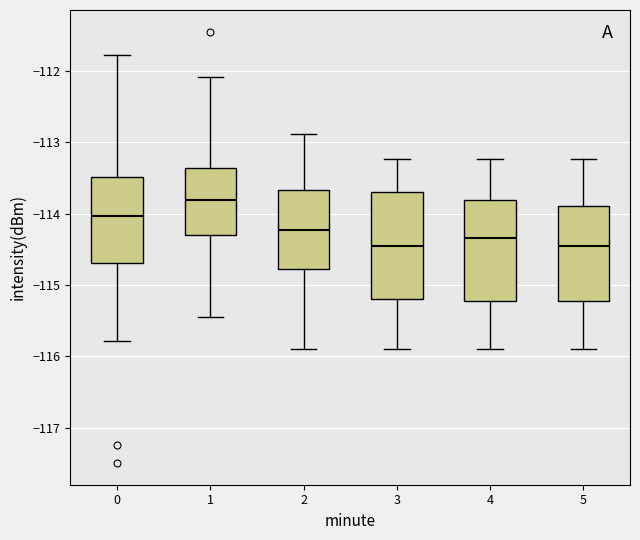

Where does the lower whisker of the box at x = 4 end on the y-axis? The values are not printed on the chart, so give them approximately, as read against the axis.

-115.9